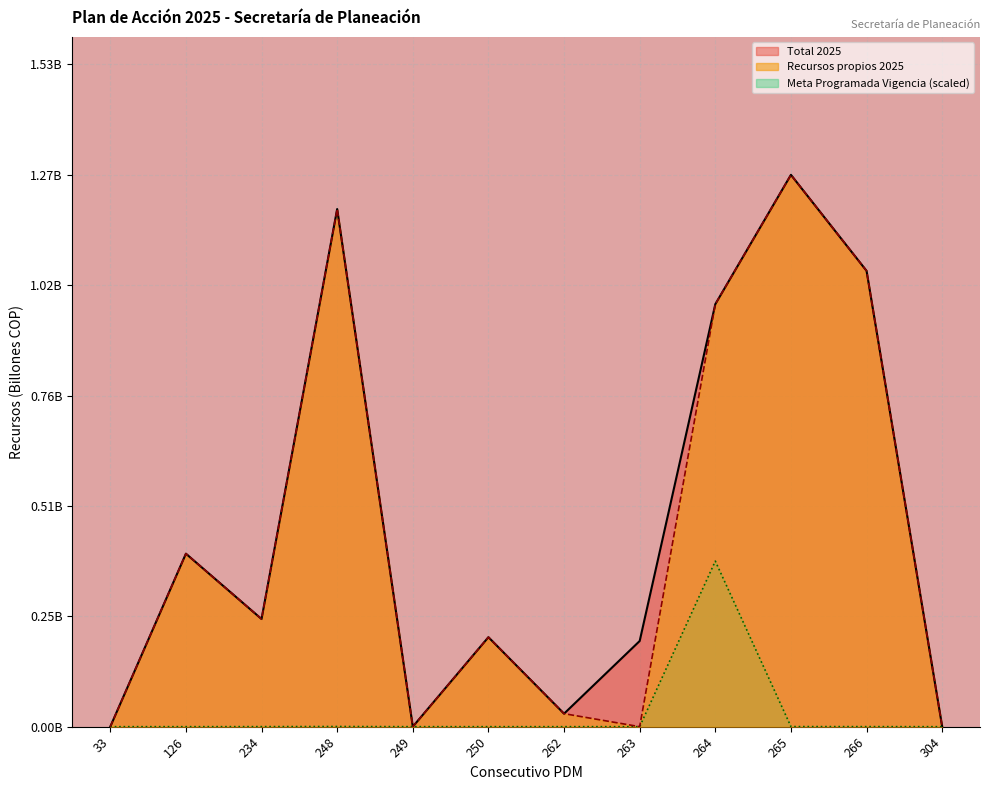

Does the chart display data point markers on the line(s)?

No